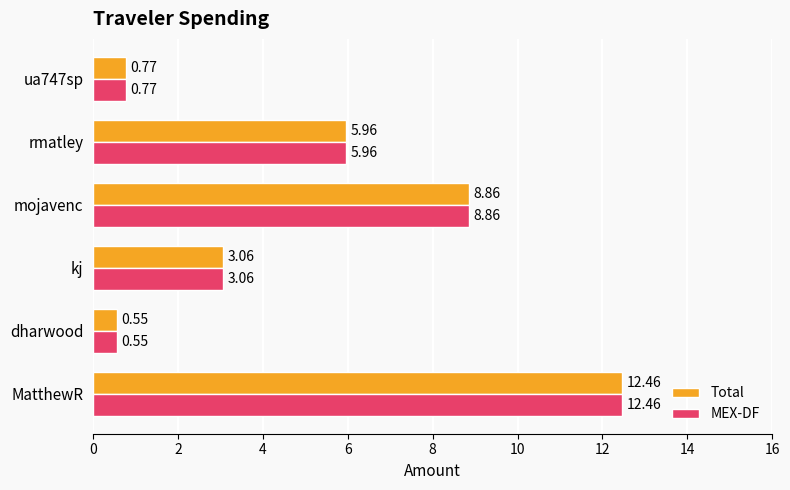

What is the maximum value shown in the chart?

12.5